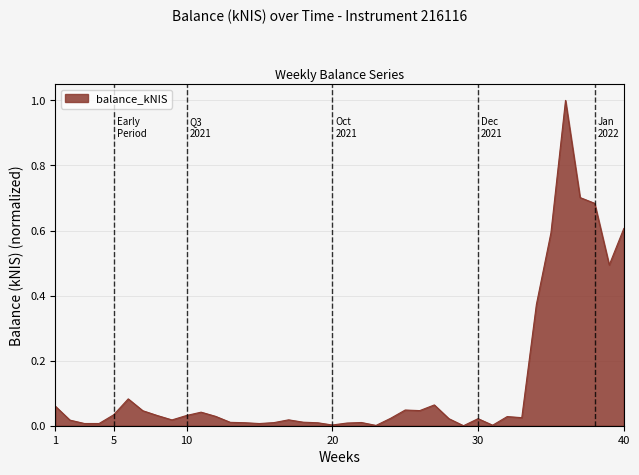

True or false: the data has more than 0 interior local peaks.

True